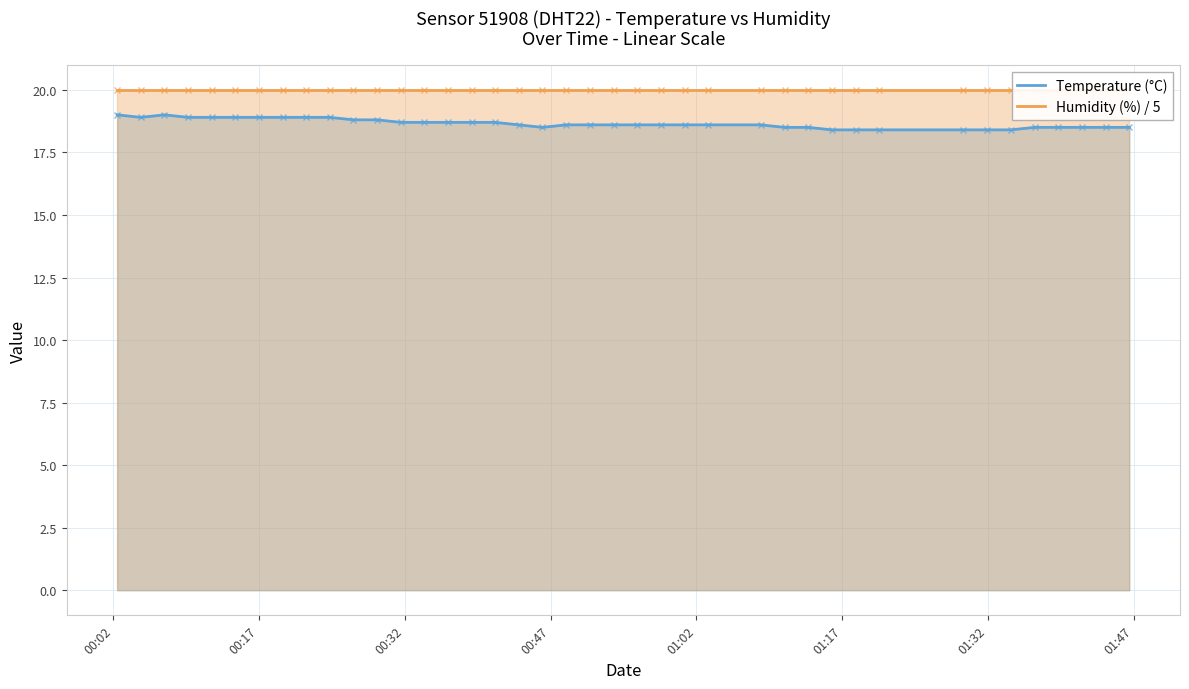

Reading right to left, what are all the values shown in this chart?

Temperature (°C): 18.5	18.5	18.5	18.5	18.5	18.4	18.4	18.4	18.4	18.4	18.4	18.5	18.5	18.6	18.6	18.6	18.6	18.6	18.6	18.6	18.6	18.5	18.6	18.7	18.7	18.7	18.7	18.7	18.8	18.8	18.9	18.9	18.9	18.9	18.9	18.9	18.9	19.0	18.9	19.0
Humidity (%) / 5: 20.0	20.0	20.0	20.0	20.0	20.0	20.0	20.0	20.0	20.0	20.0	20.0	20.0	20.0	20.0	20.0	20.0	20.0	20.0	20.0	20.0	20.0	20.0	20.0	20.0	20.0	20.0	20.0	20.0	20.0	20.0	20.0	20.0	20.0	20.0	20.0	20.0	20.0	20.0	20.0